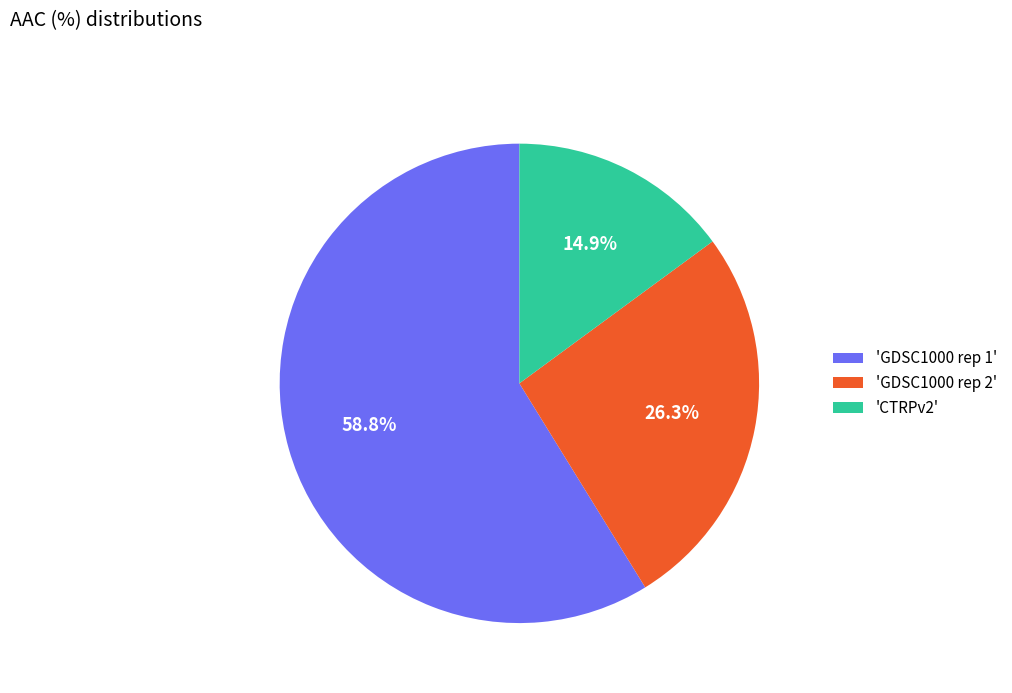

How many segments does this pie chart have?

3